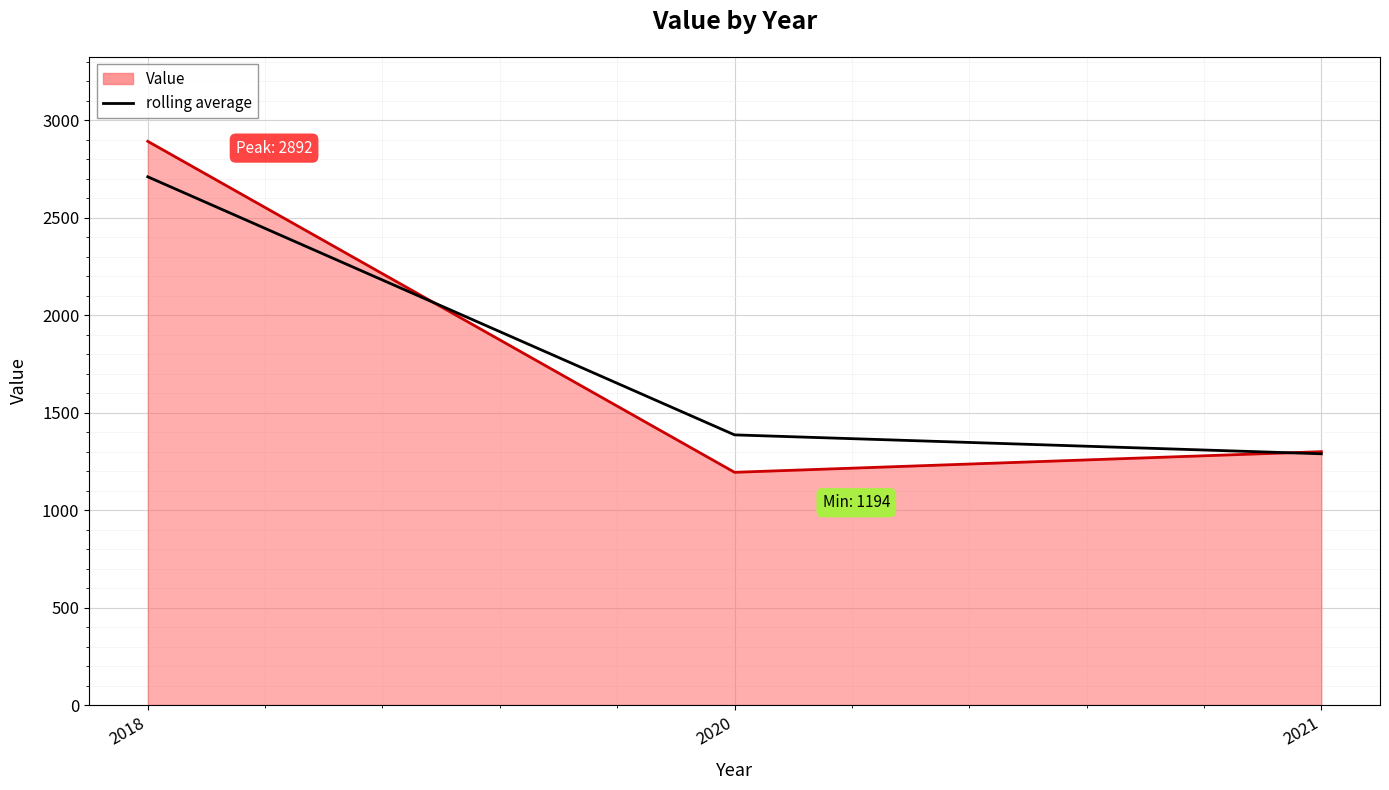

Reading left to right, what are all the values shown in this chart?

Value line: 2892	1194	1300
rolling average: 2710	1386	1289